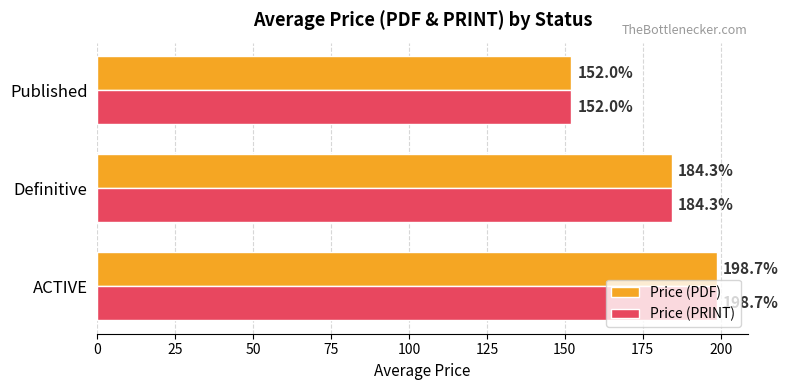

Where is Price (PRINT) nearest to the value 175?

Definitive